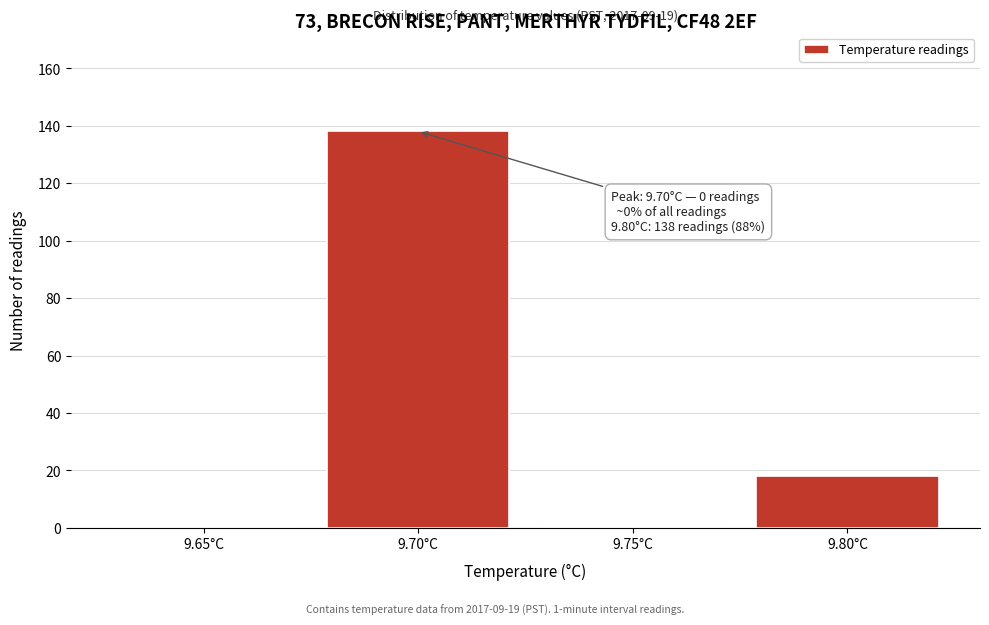

Reading left to right, list all the values displayed in this chart.

9.65°C=0	9.70°C=138	9.75°C=0	9.80°C=18